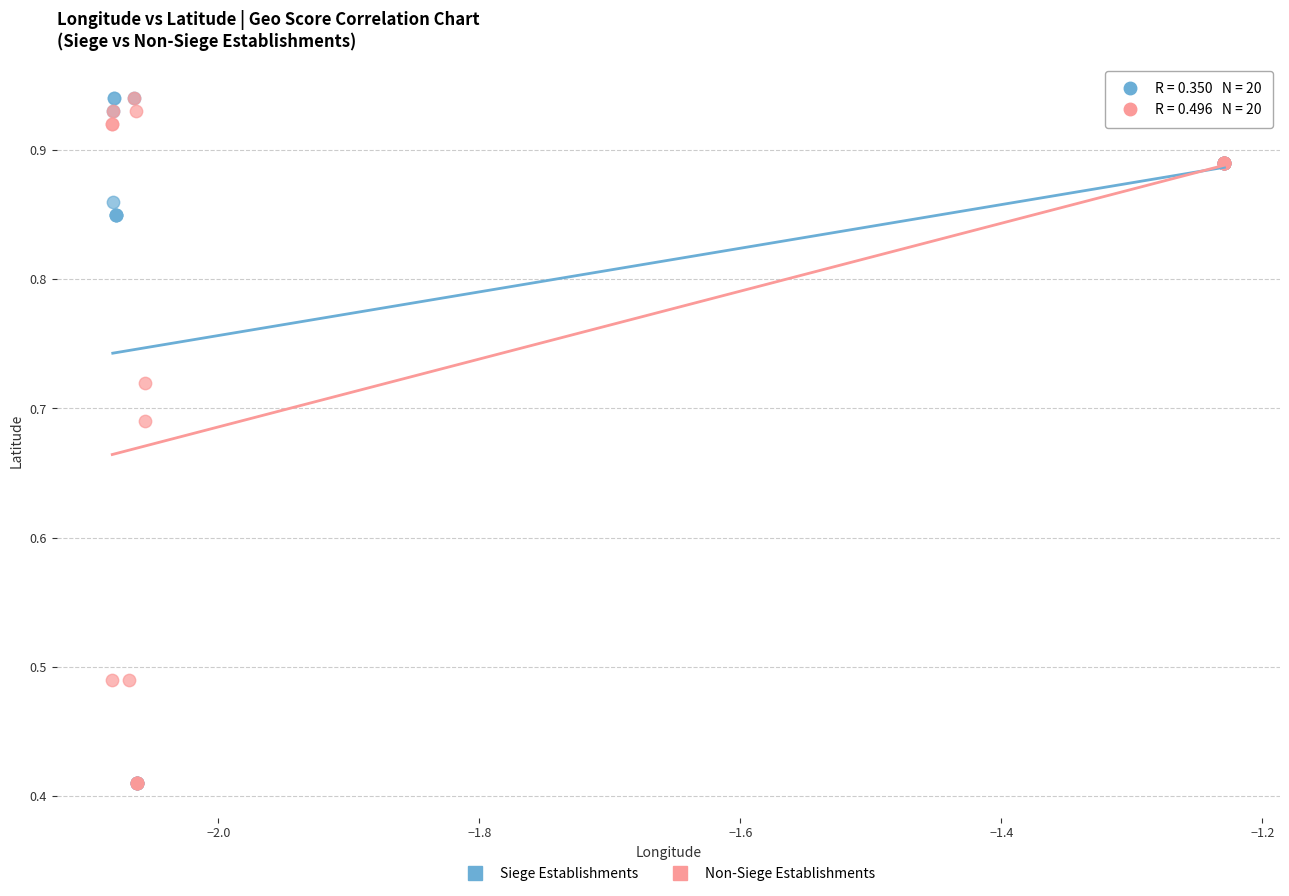

What are all the series names shown in the legend?

Siege Establishments, Non-Siege Establishments